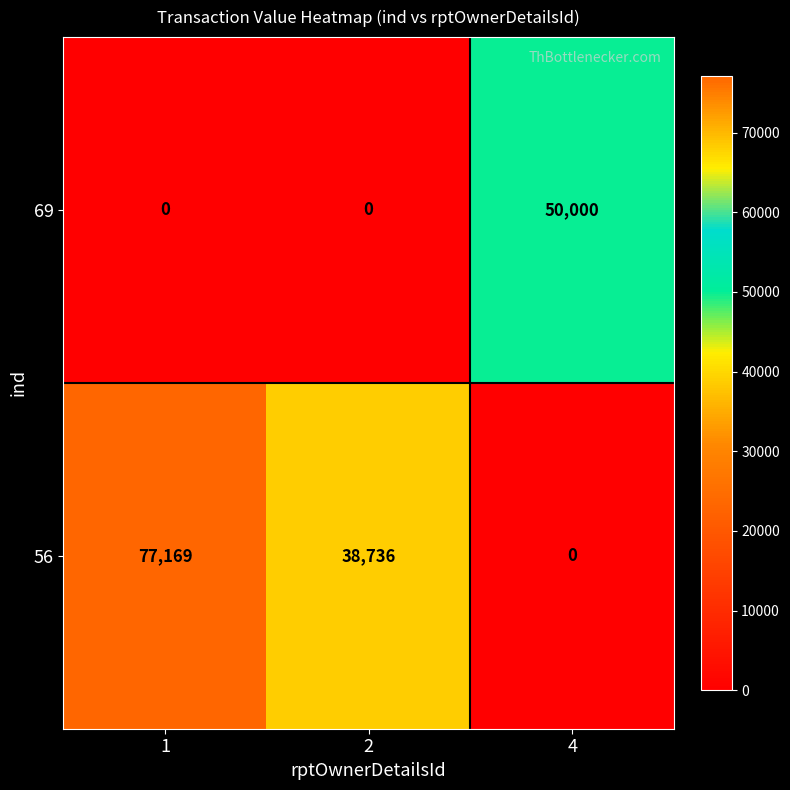

The value of 69 at 2 is 0. True or false?

True